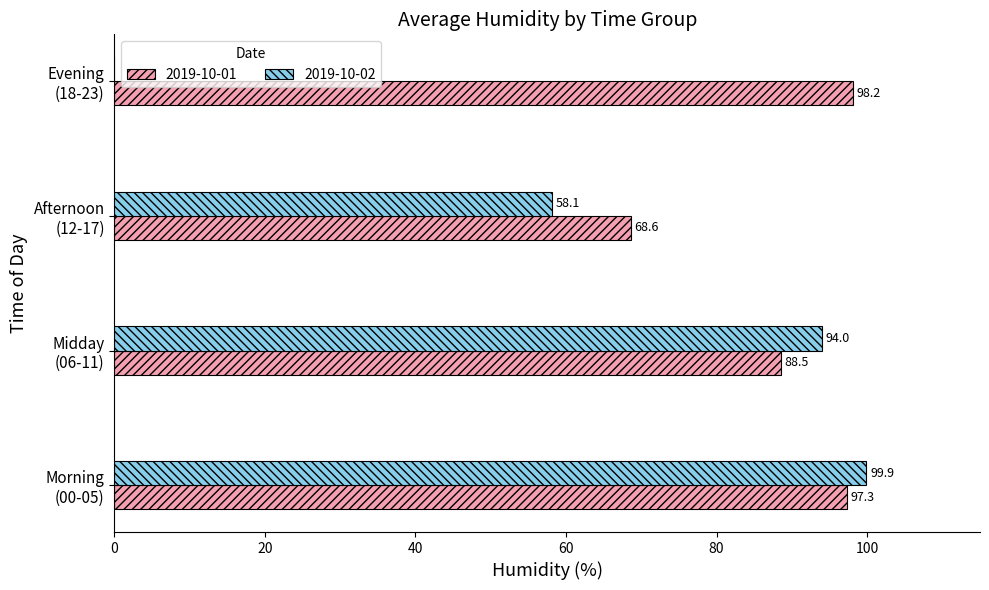

What is the maximum value shown in the chart?

99.9